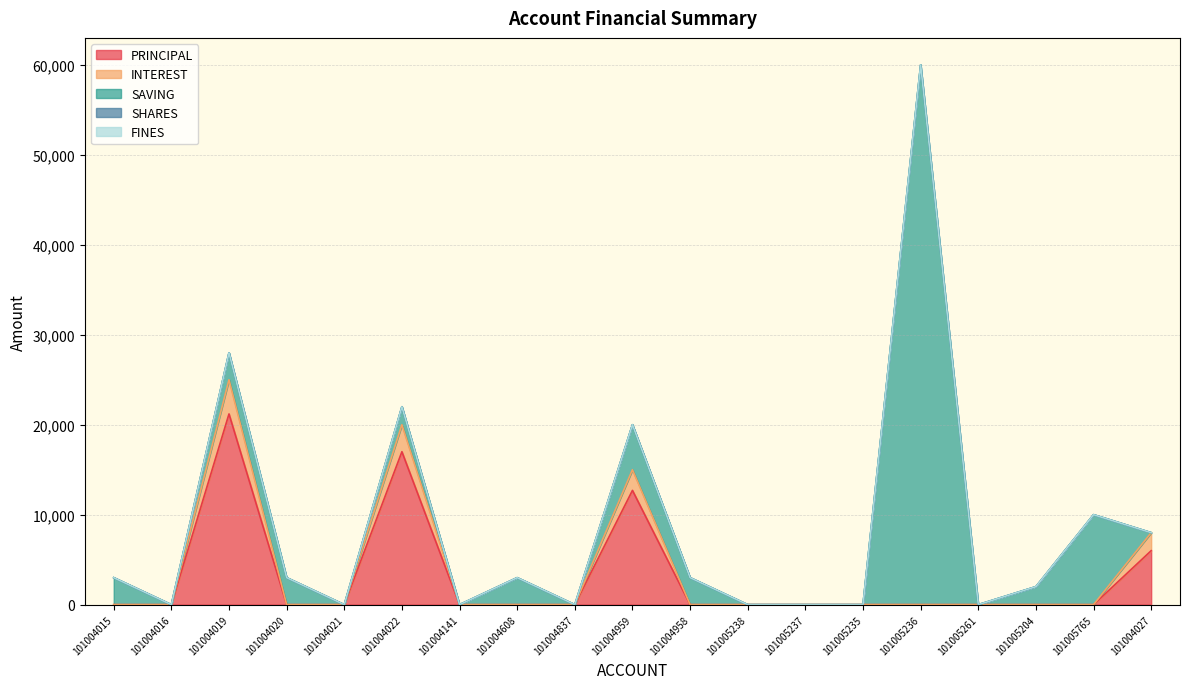

Reading left to right, what are all the values shown in this chart?

PRINCIPAL: 0	0	21200	0	0	17000	0	0	0	12700	0	0	0	0	0	0	0	0	6000
INTEREST: 0	0	3800	0	0	3000	0	0	0	2300	0	0	0	0	0	0	0	0	2000
SAVING: 3000	0	3000	3000	0	2000	0	3000	0	5000	3000	0	0	0	60000	0	2000	10000	0
SHARES: 0	0	0	0	0	0	0	0	0	0	0	0	0	0	0	0	0	0	0
FINES: 0	0	0	0	0	0	0	0	0	0	0	0	0	0	0	0	0	0	0